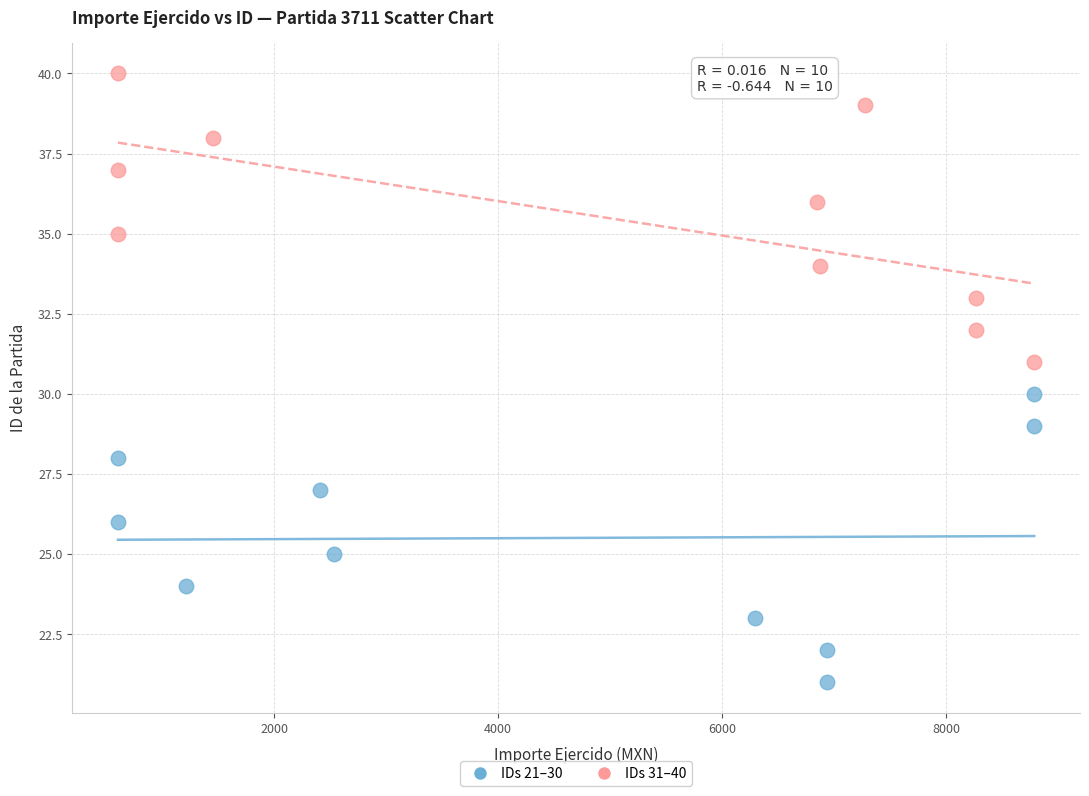

Which series contains the lowest Y value?

IDs 21–30